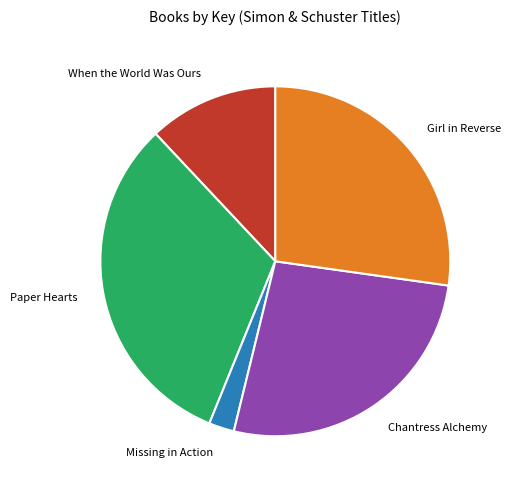

Does Missing in Action represent more than half of the total?

No